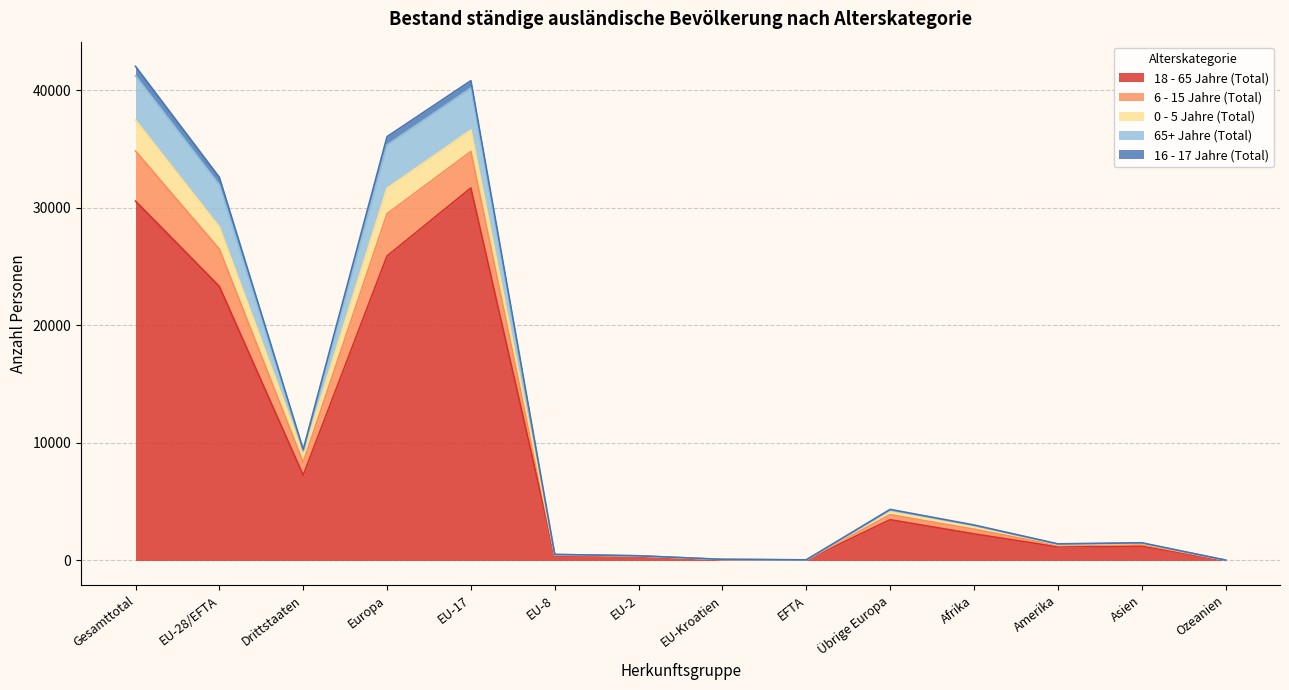

Which label corresponds to the largest value in the chart?

Gesamttotal